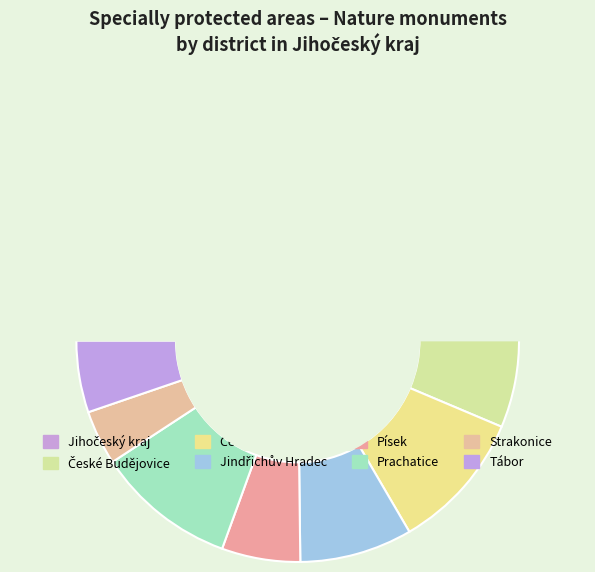

Which has a higher value, Prachatice or Jindřichův Hradec?

Prachatice